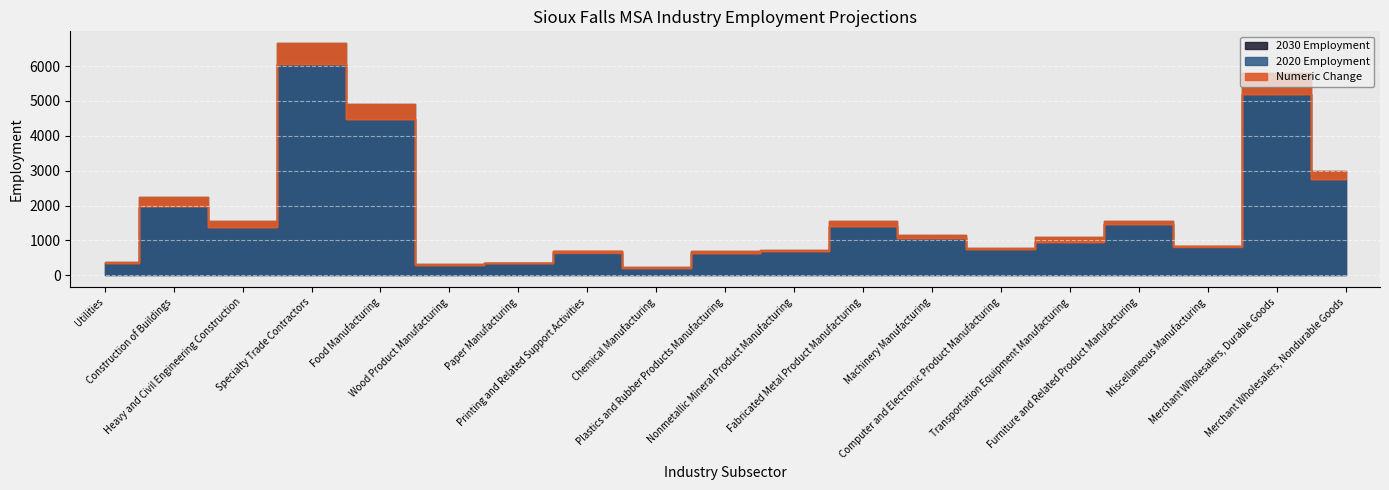

Where is 2030 Employment nearest to the value 3450?

Merchant Wholesalers, Nondurable Goods